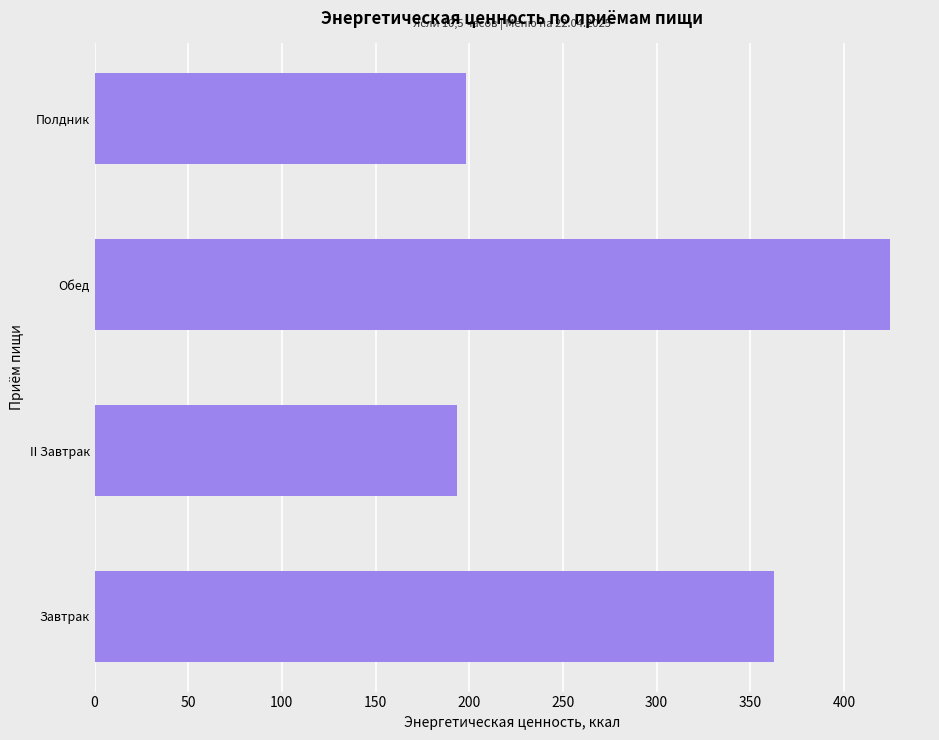

Reading top to bottom, list all the values displayed in this chart.

Полдник=198.3	Обед=424.8	II Завтрак=193.5	Завтрак=362.8